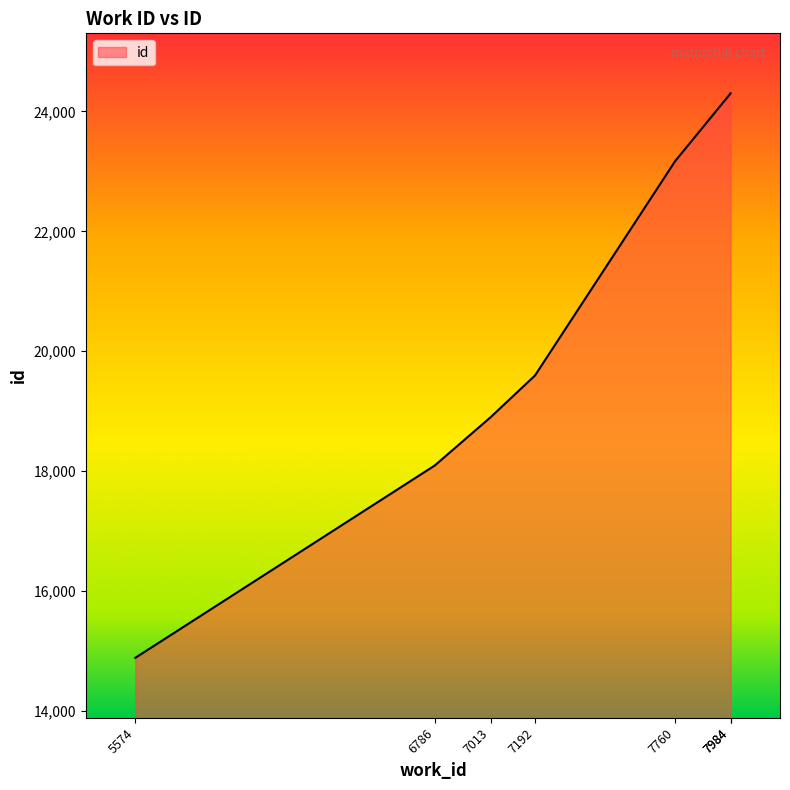

The value at 7013 is 5876. True or false?

False